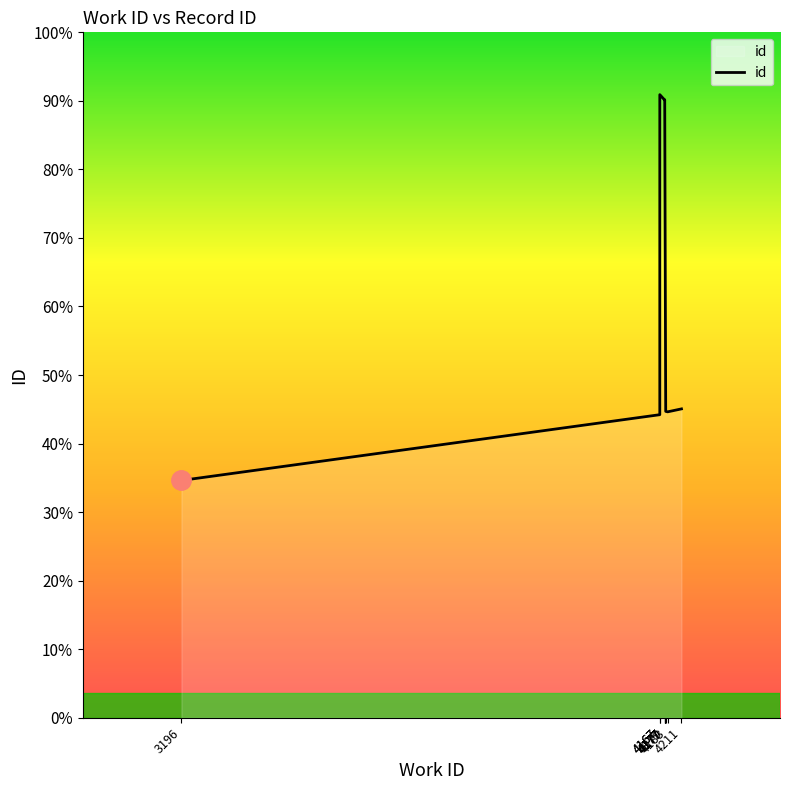

True or false: the data shows 10853 at 4183.

True